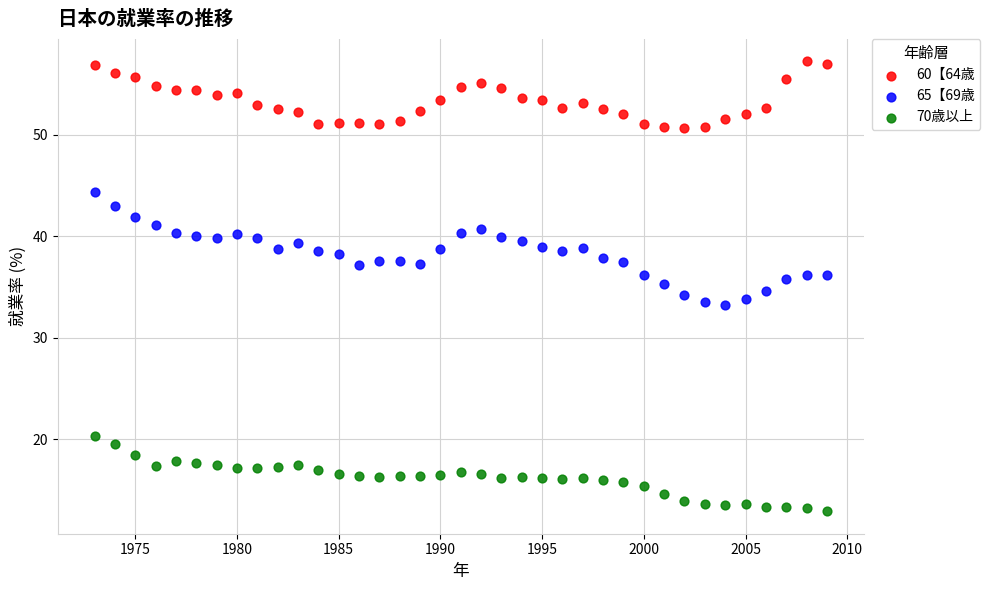

Which series reaches the maximum Y coordinate?

60【64歳